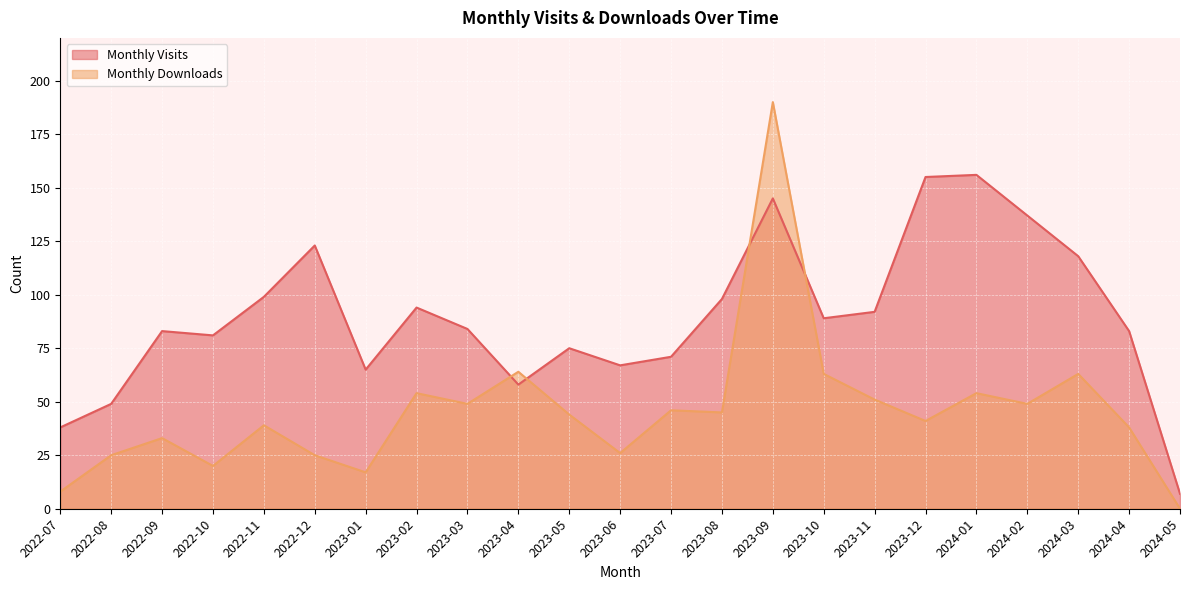

Is it true that Monthly Downloads equals 38 at 2024-04?

True